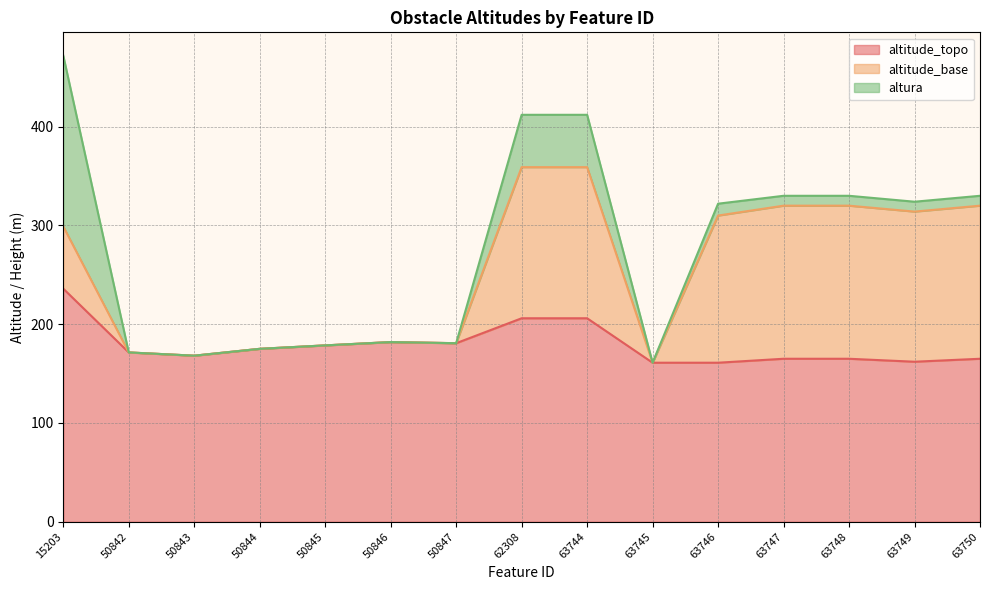

True or false: altura has more than 0 points higher than both neighbors.

True